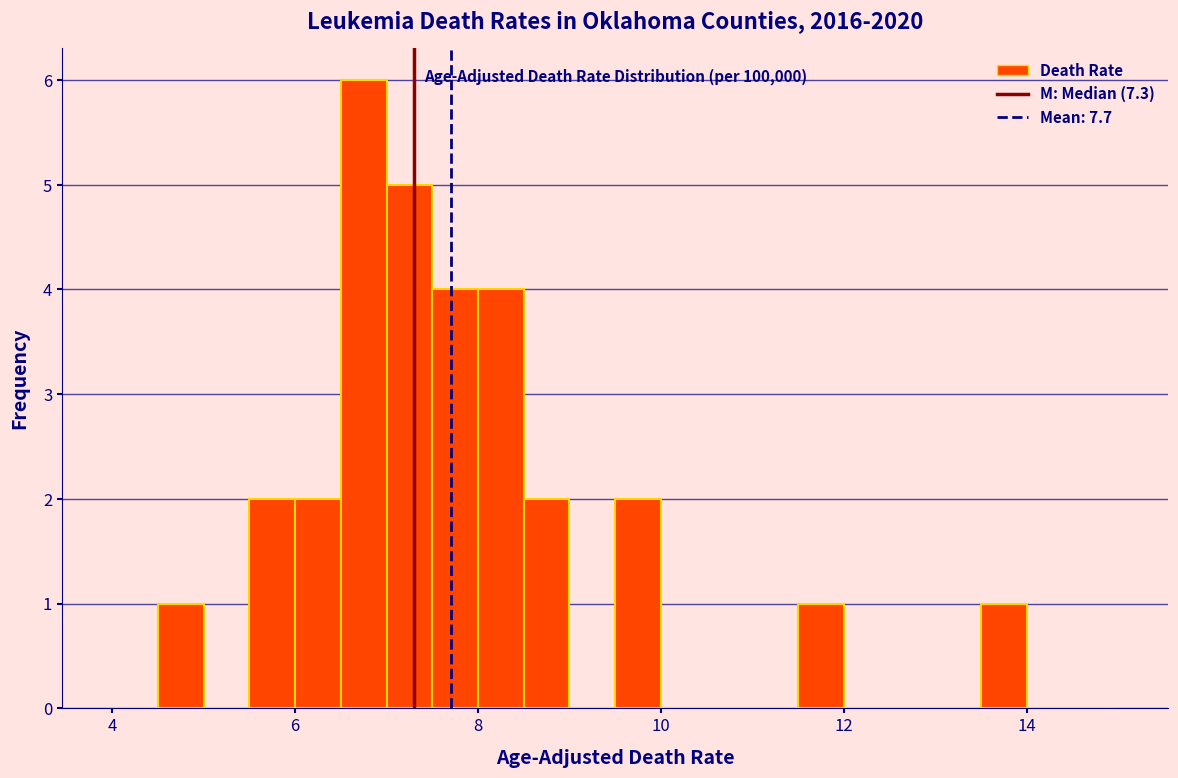

Around what value on the x-axis is the tallest bar? Give the approximate position of its centre, as read against the axis.

6.8